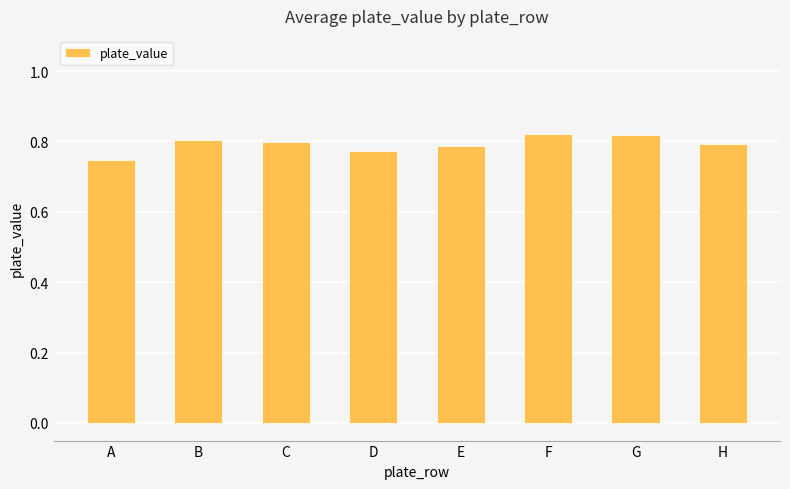

How many values are between 0 and 1?

8